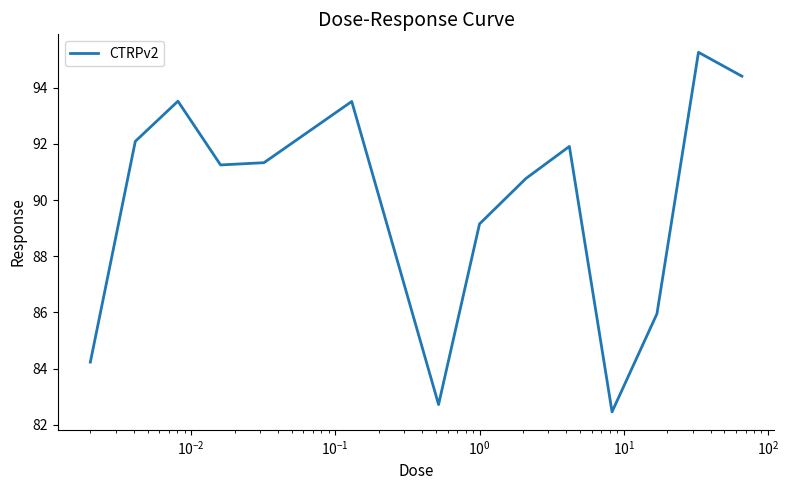

What is the minimum value shown in the chart?

82.5